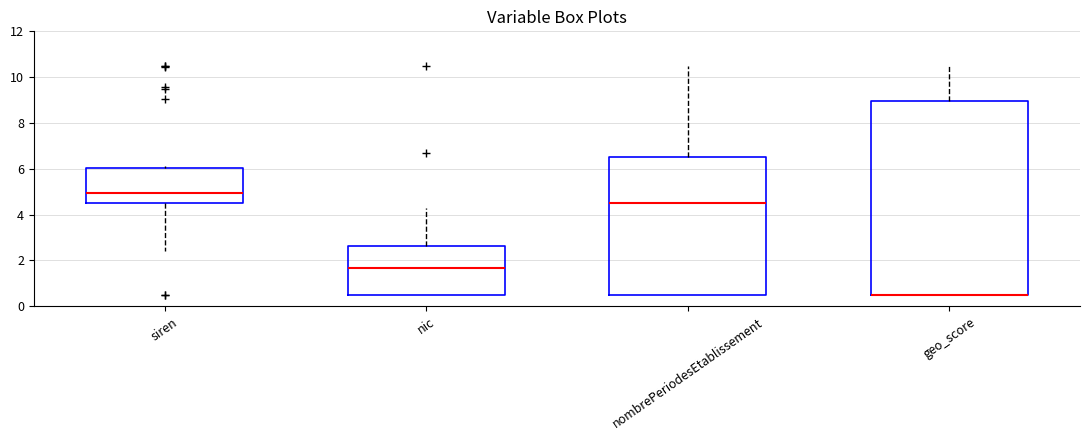

Reading left to right, transcribe this box plot: for each box, give where its median line is, the range the box spans, and where its two whiskers end, as read against the y-axis. The values are not printed on the chart, so give them approximately, as read against the axis.

siren: median 5.0, box 4.6 to 6.0, whiskers 2.4 to 6.2
nic: median 1.6, box 0.6 to 2.6, whiskers 0.6 to 4.4
nombrePeriodesEtablissement: median 4.6, box 0.6 to 6.6, whiskers 0.6 to 10.6
geo_score: median 0.6 (drawn on the box's lower edge), box 0.6 to 9.0, whiskers 0.6 to 10.6